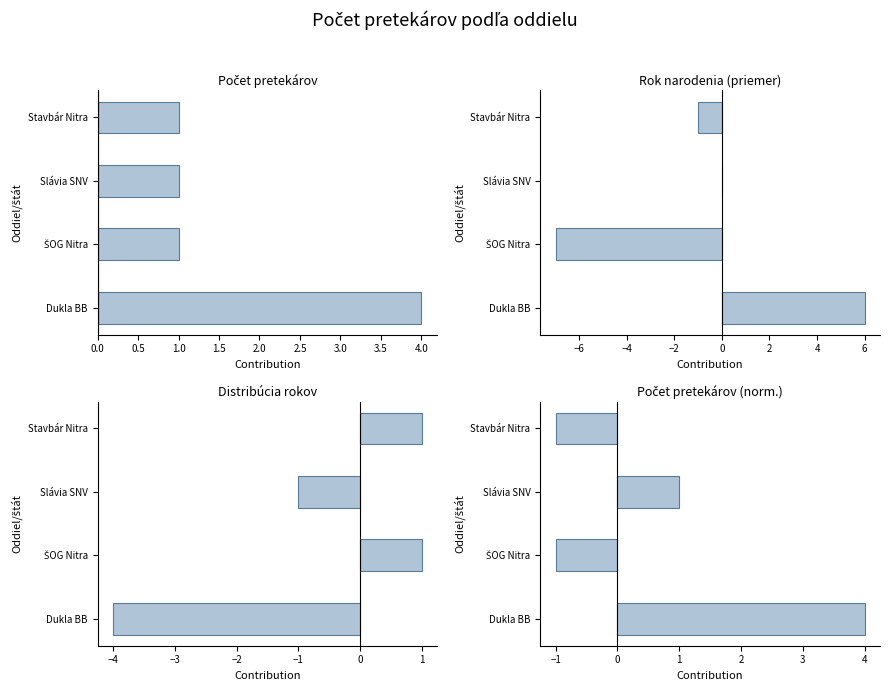

Reading left to right, extract all data points from this chart.

Počet pretekárov: 4	1	1	1
Rok narodenia (priemer): 6	-7	0	-1
Distribúcia rokov: -4	1	-1	1
Počet pretekárov (norm.): 4	-1	1	-1